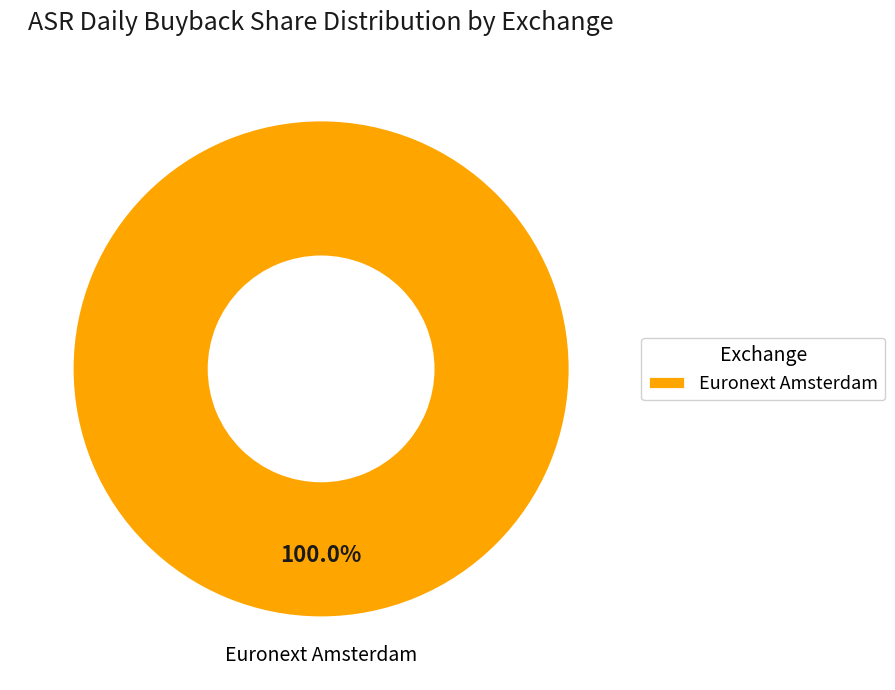

Is there any slice that represents more than half of the pie?

Yes